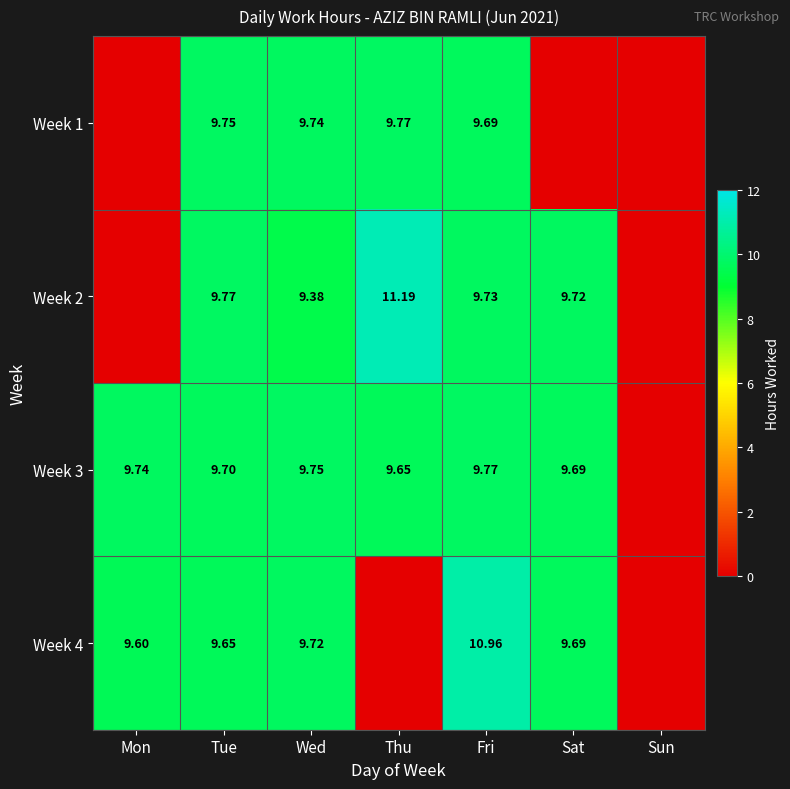

Is the value of Week 1 at Fri greater than the value of Week 2 at Tue?

No